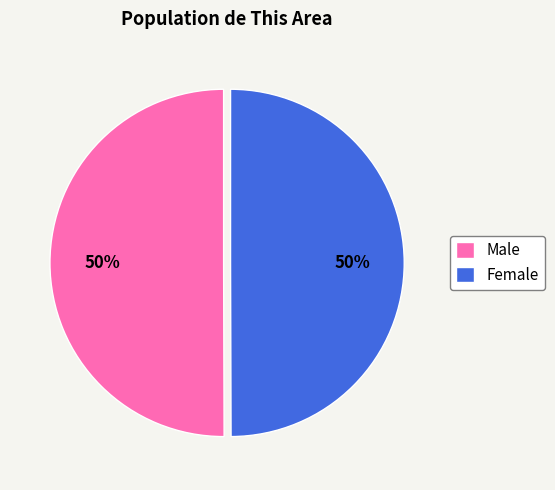

True or false: Male accounts for 50% of the total.

True